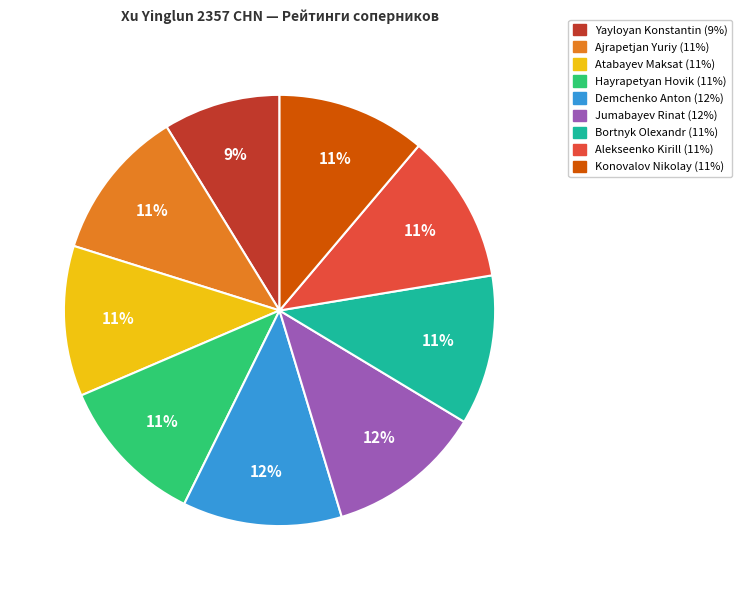

To the nearest percent, what is the difference between the largest and smallest slice percentages?

3%